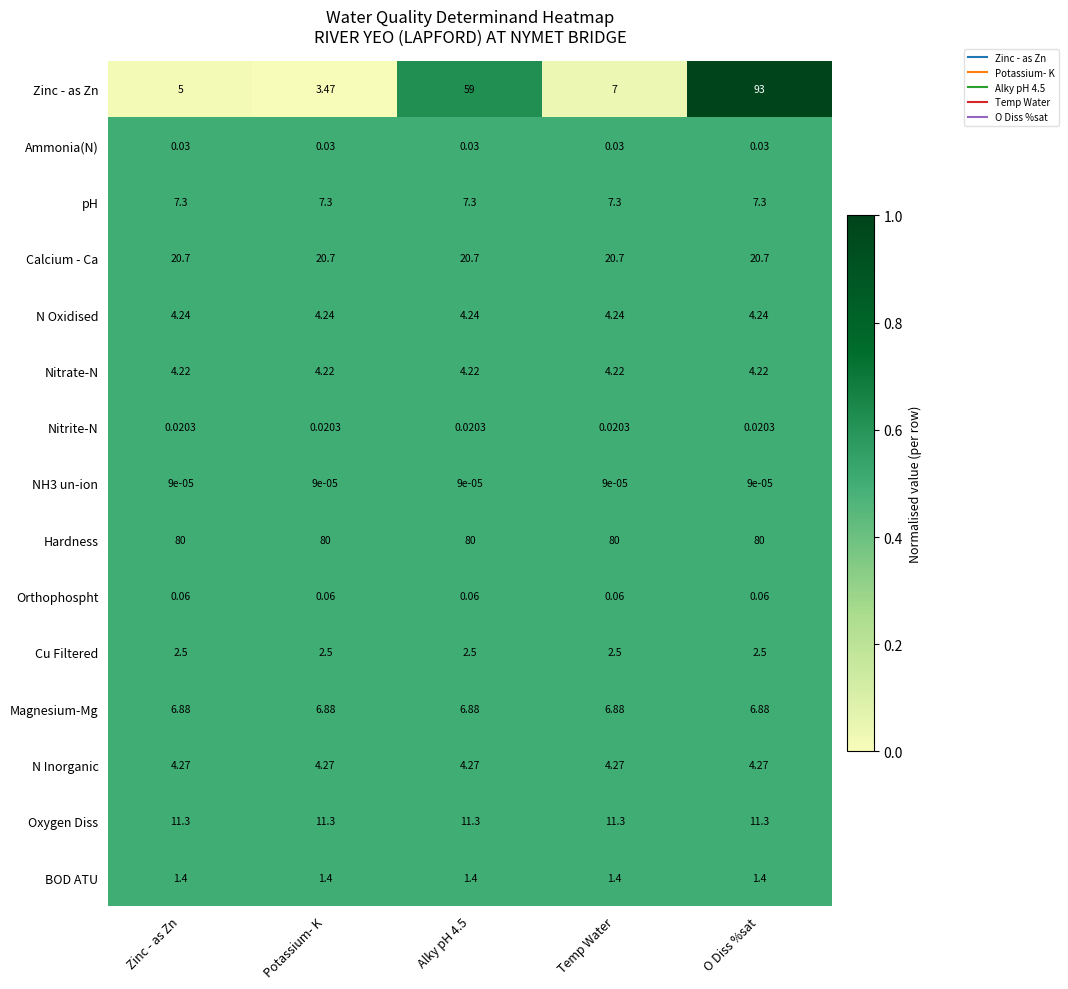

Which series changed the most between Potassium- K and Alky pH 4.5?

Zinc - as Zn